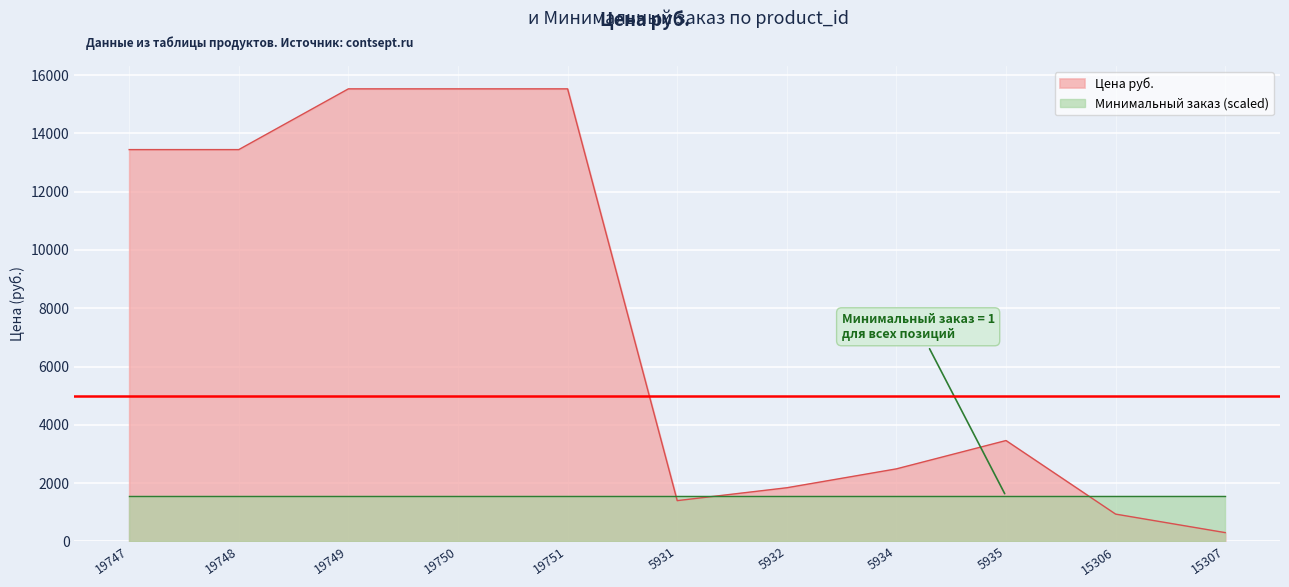

At which label does the data first exceed 3461?

19747